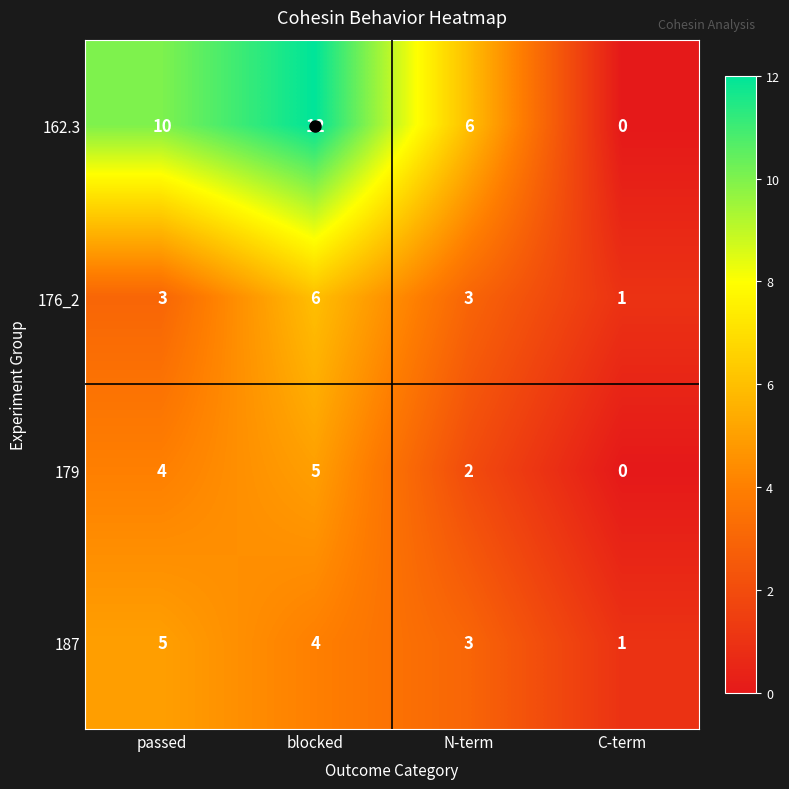

Which series changed the most between blocked and N-term?

162.3